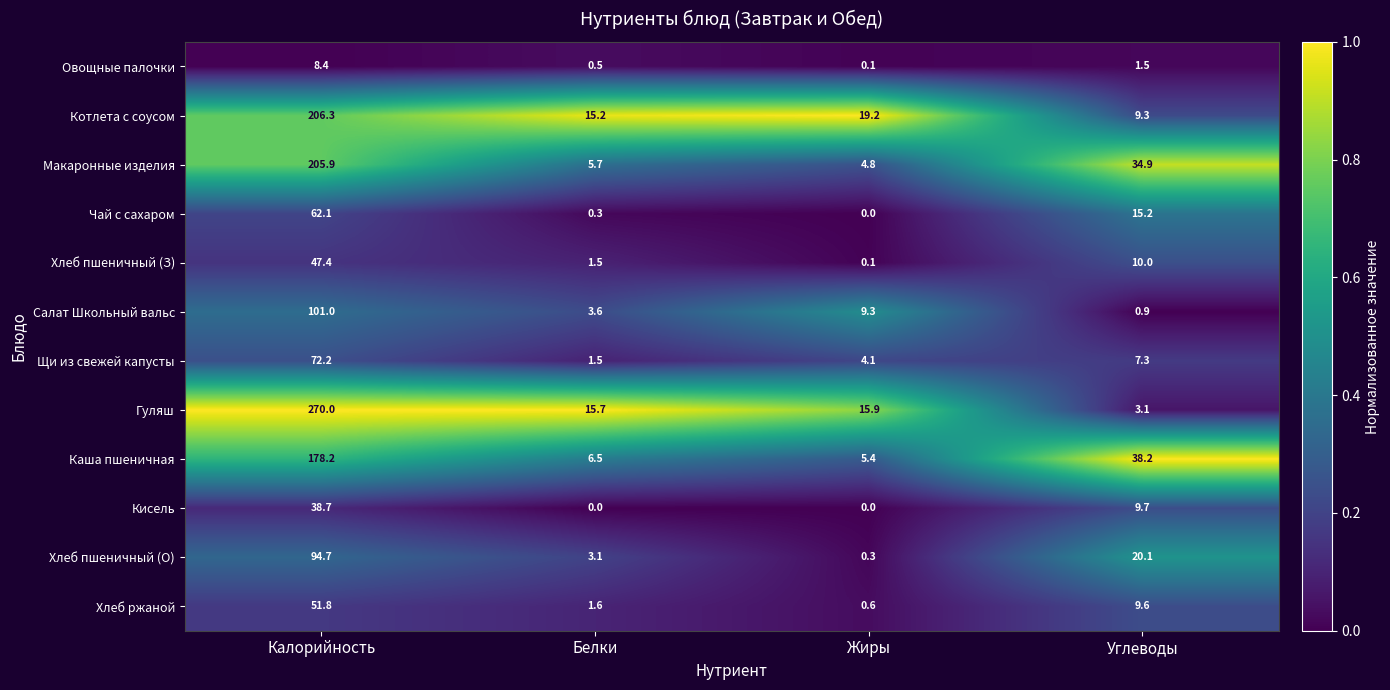

What is the total value across all series at Белки?

55.2